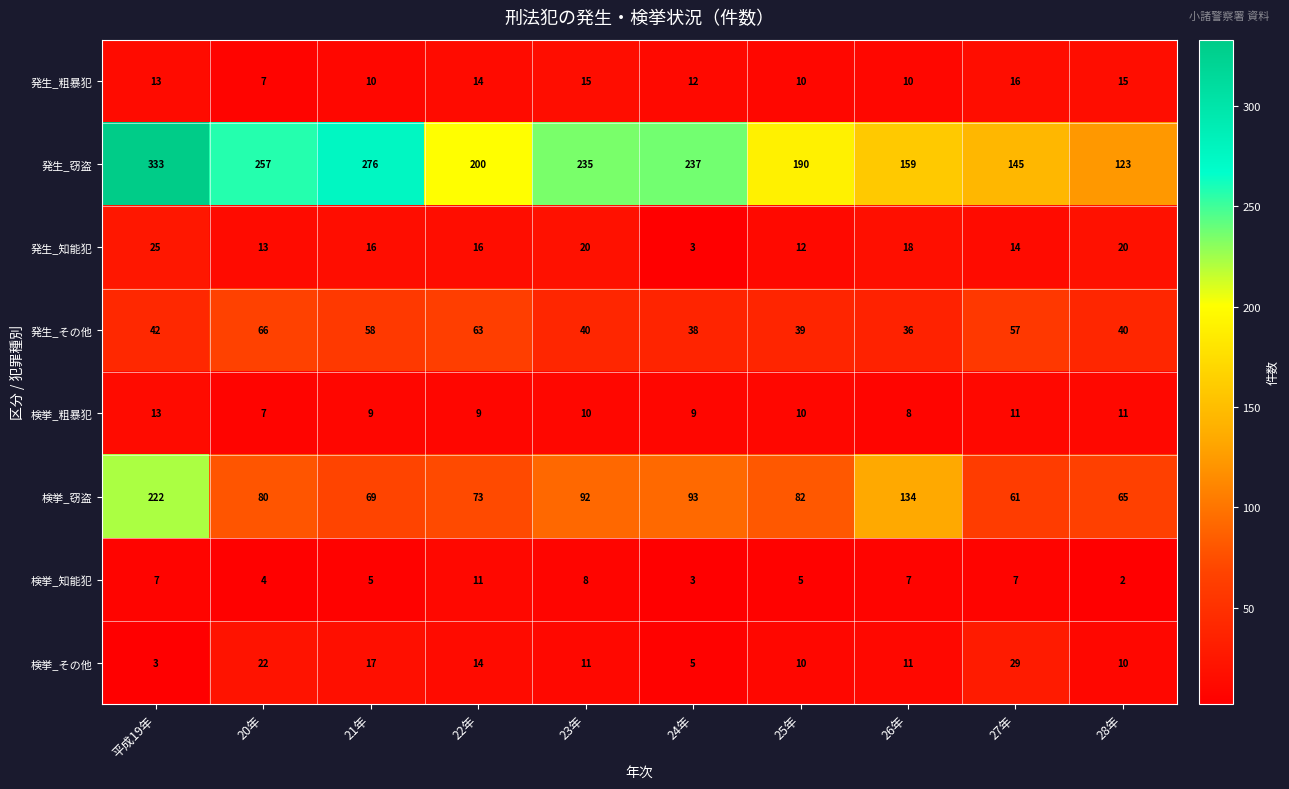

Where is 発生_その他 nearest to the value 51?

27年